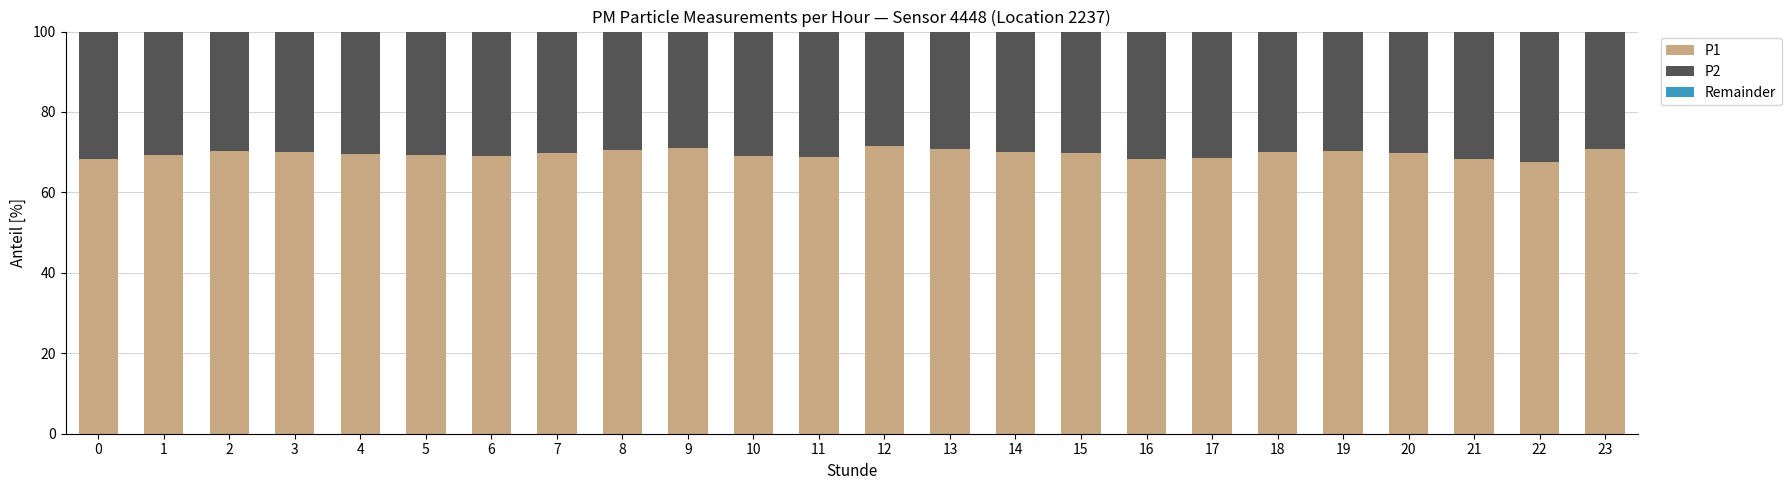

How many categories are shown in the chart?

24